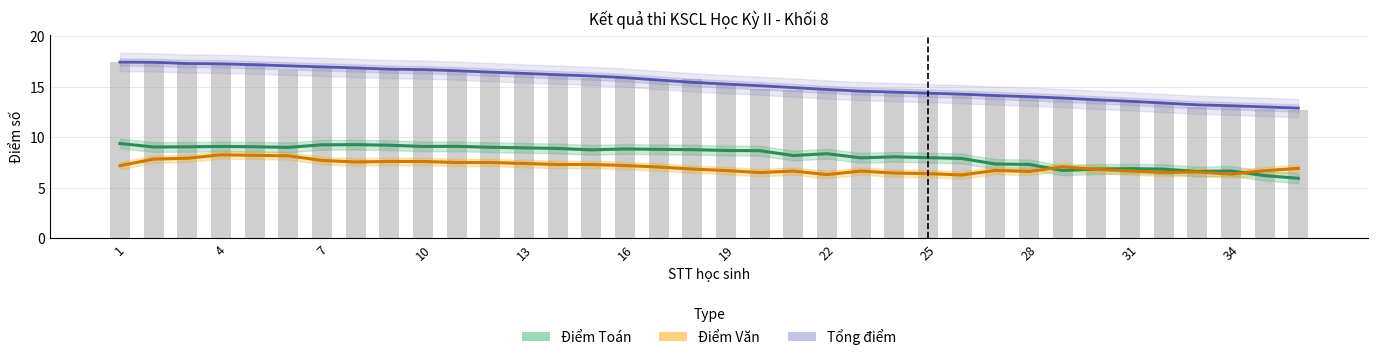

What is the difference between the second highest and second lowest values in the Tổng điểm series?

4.7